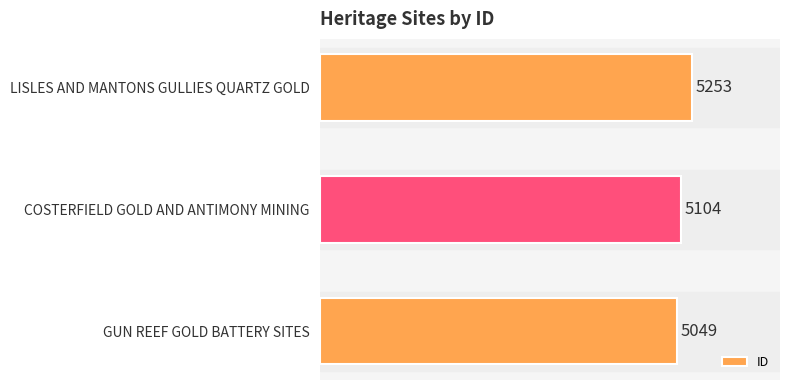

At which label is the value closest to 5151?

COSTERFIELD GOLD AND ANTIMONY MINING